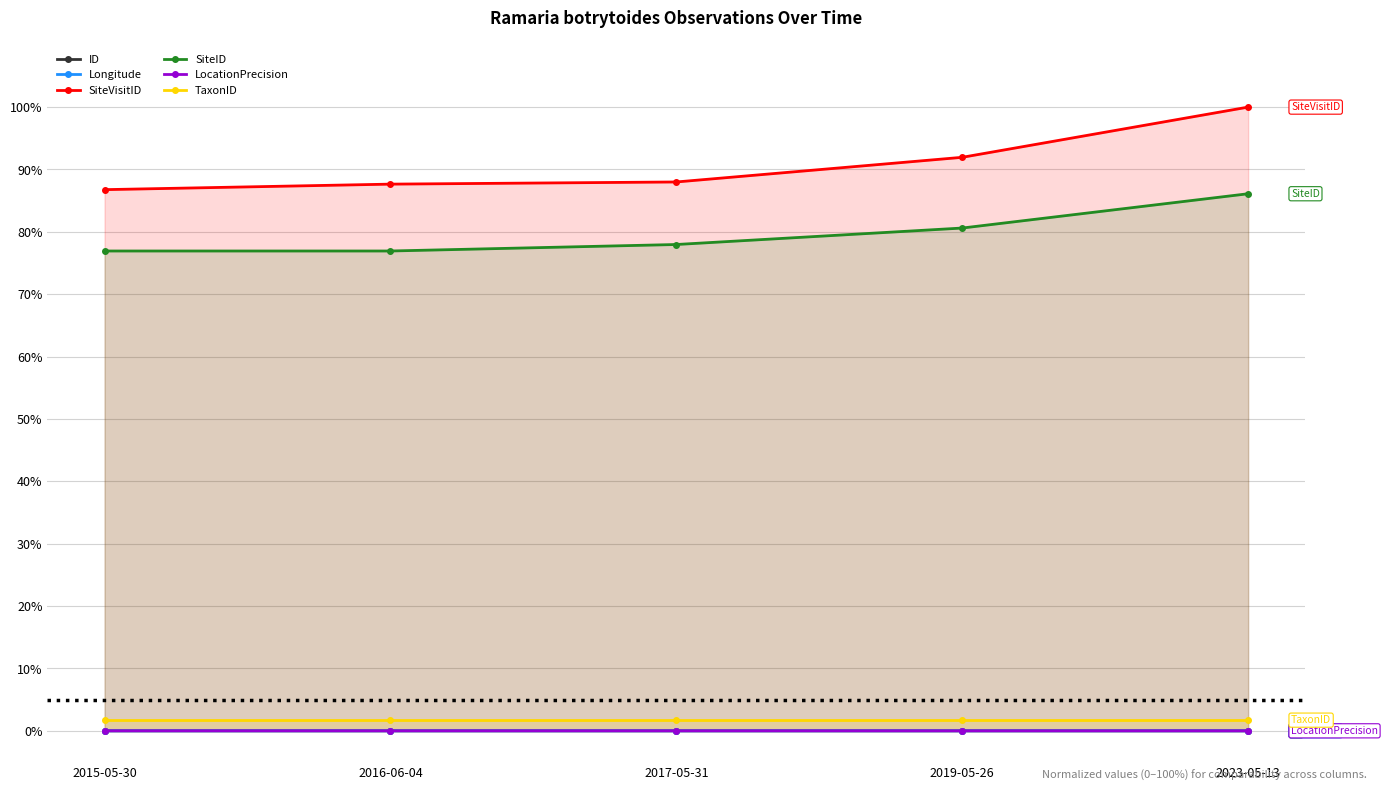

The SiteVisitID series shows 44.8 at 2019-05-26. True or false?

False